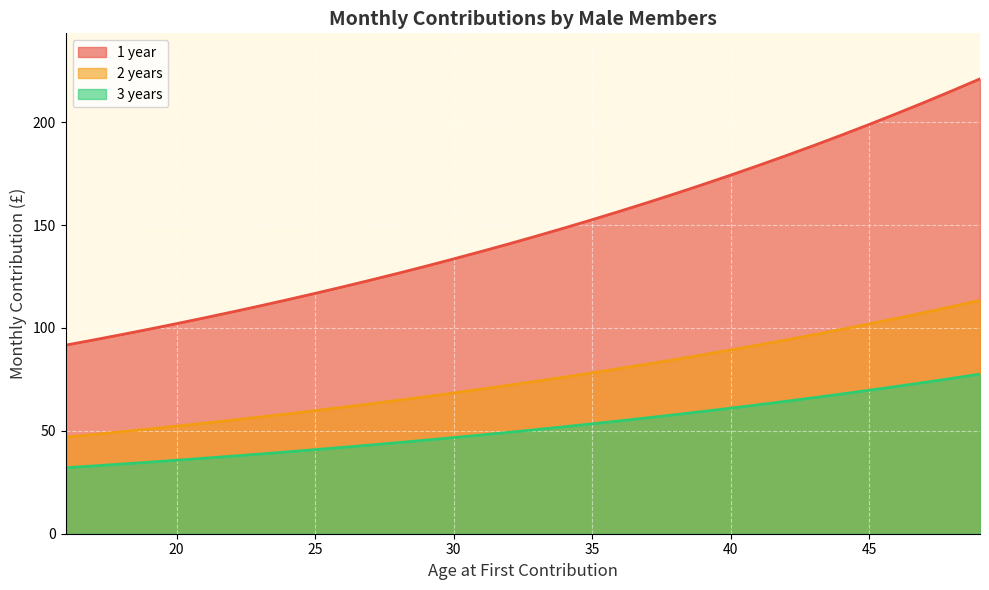

What is the maximum value shown in the chart?

221.1